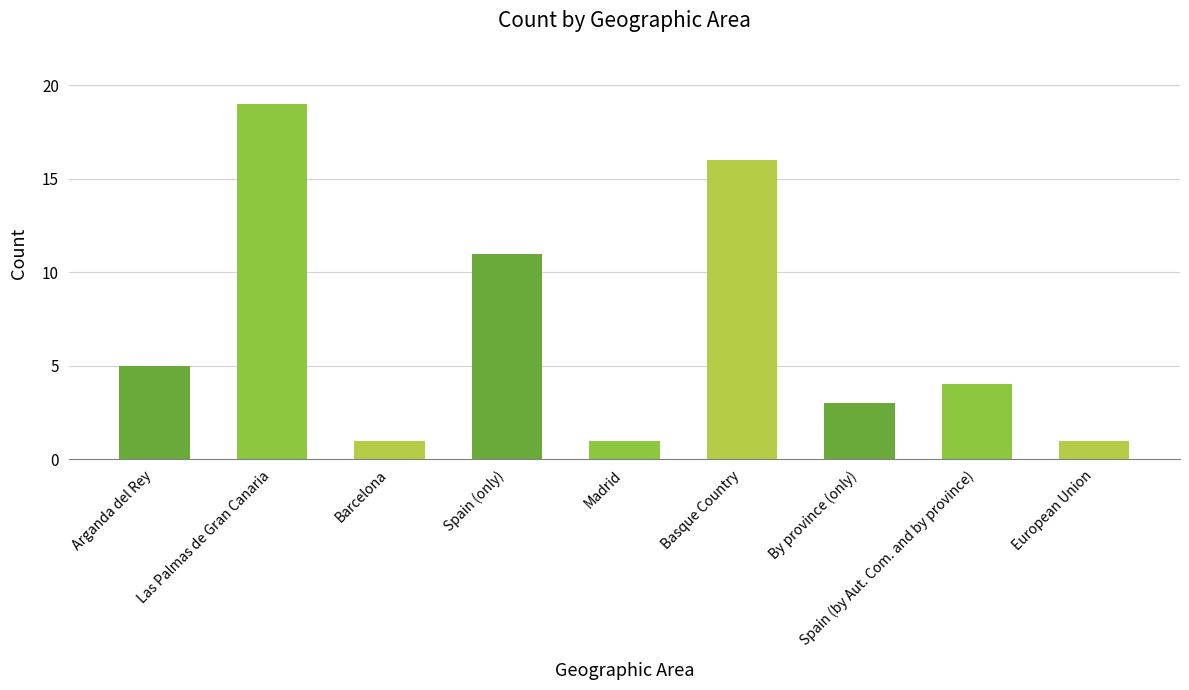

What is the approximate value at Basque Country?

16